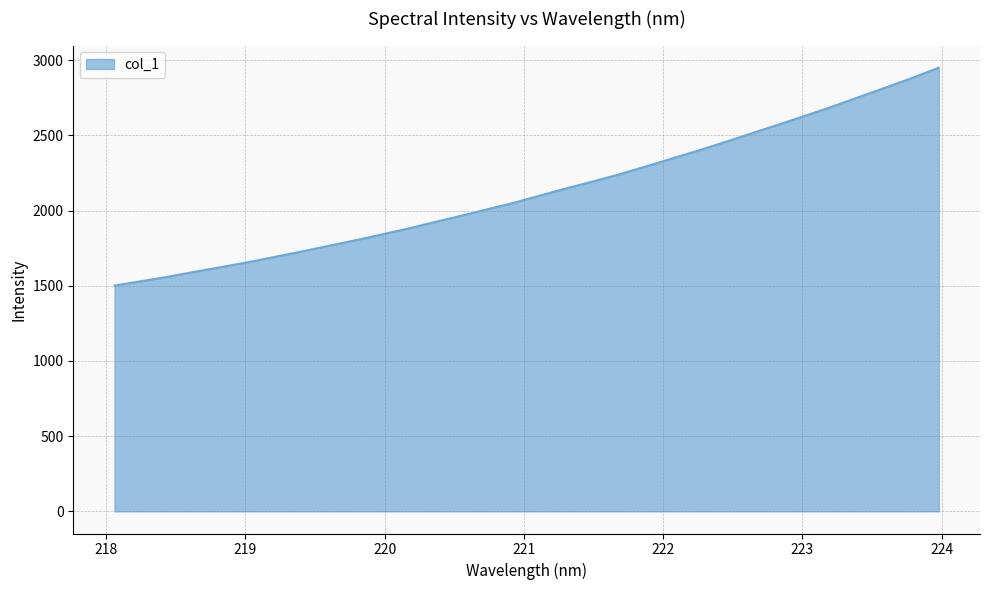

What is the difference between the maximum and minimum values?

1448.5